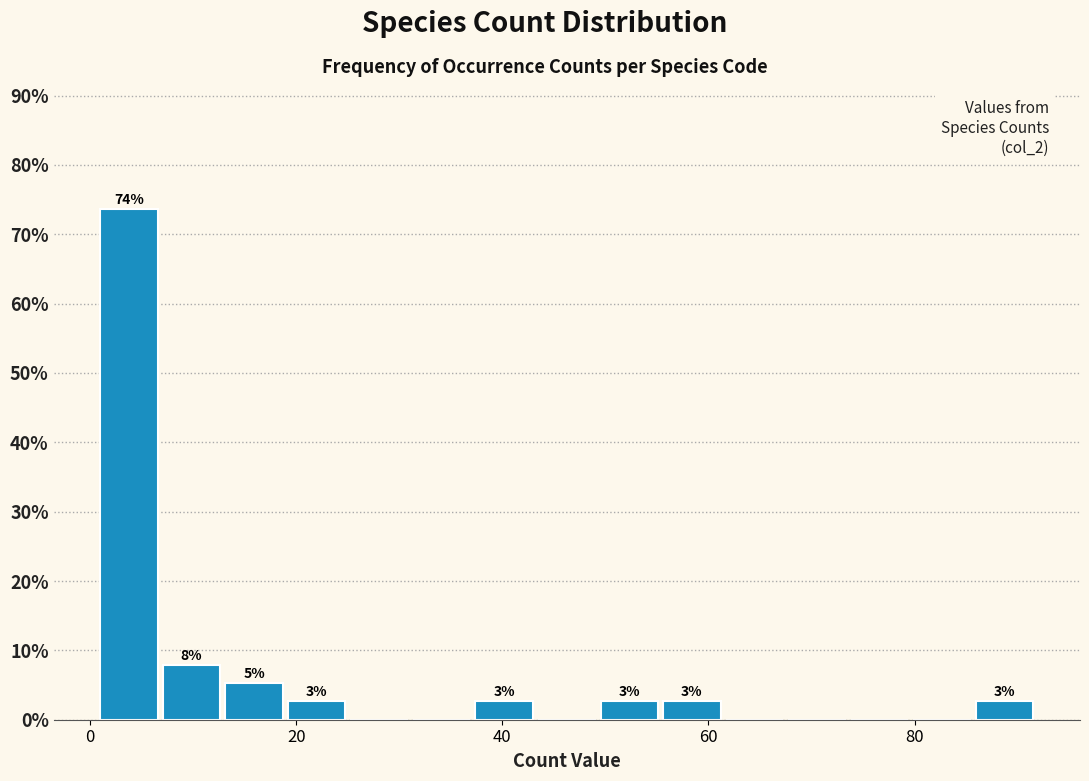

Around what value on the x-axis is the tallest bar? Give the approximate position of its centre, as read against the axis.

4